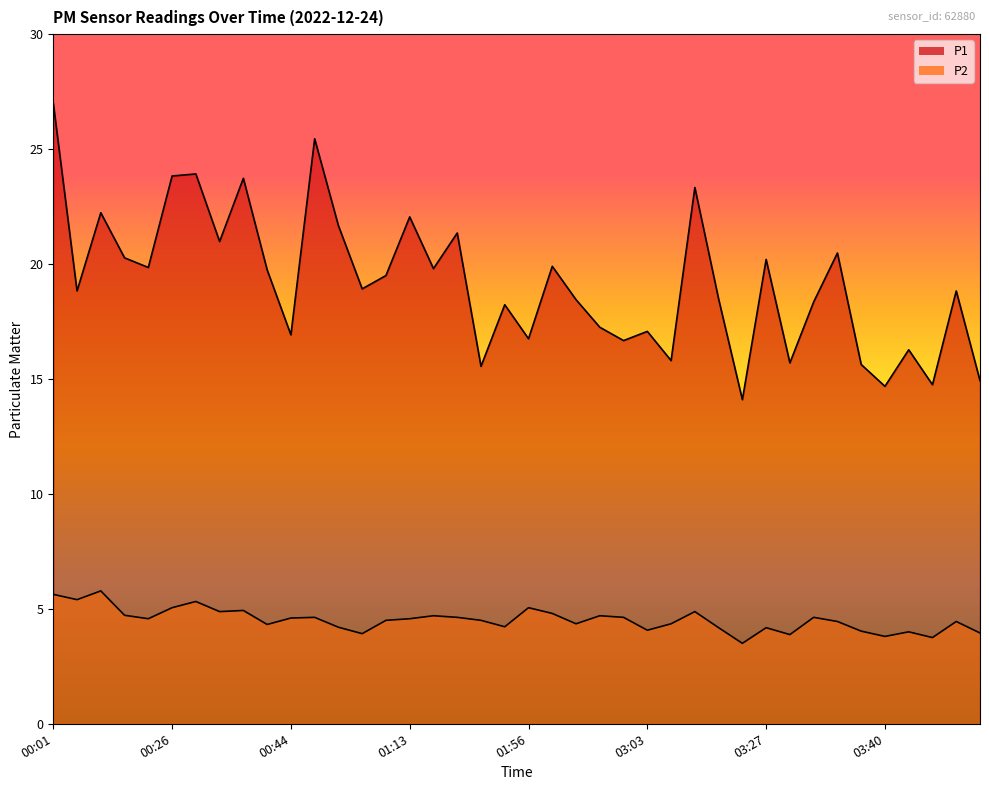

True or false: P2 and P1 cross at least once.

False